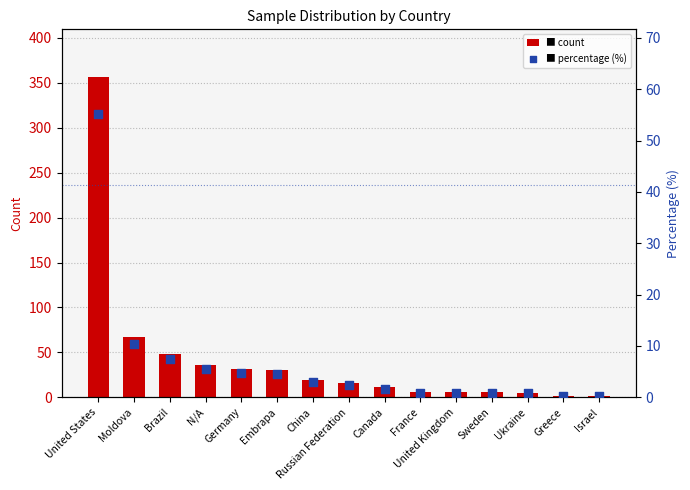

Which series contains the highest Y value?

count